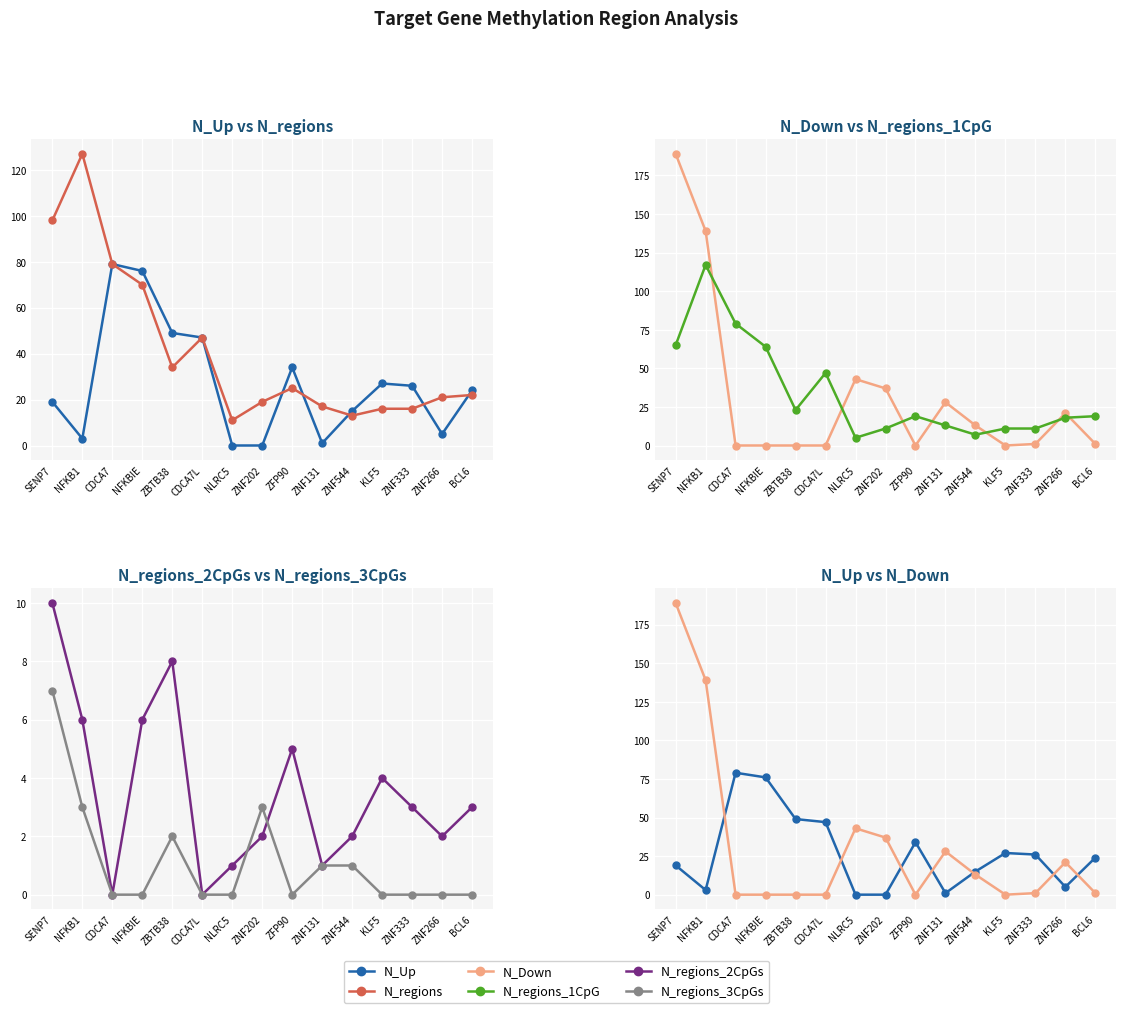

What position from the right is ZNF131?

6